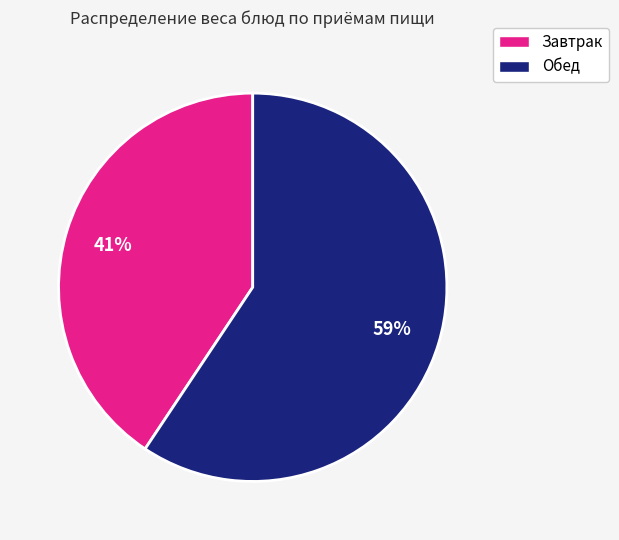

Approximately how many times larger is the value at Завтрак compared to Обед?

0.7